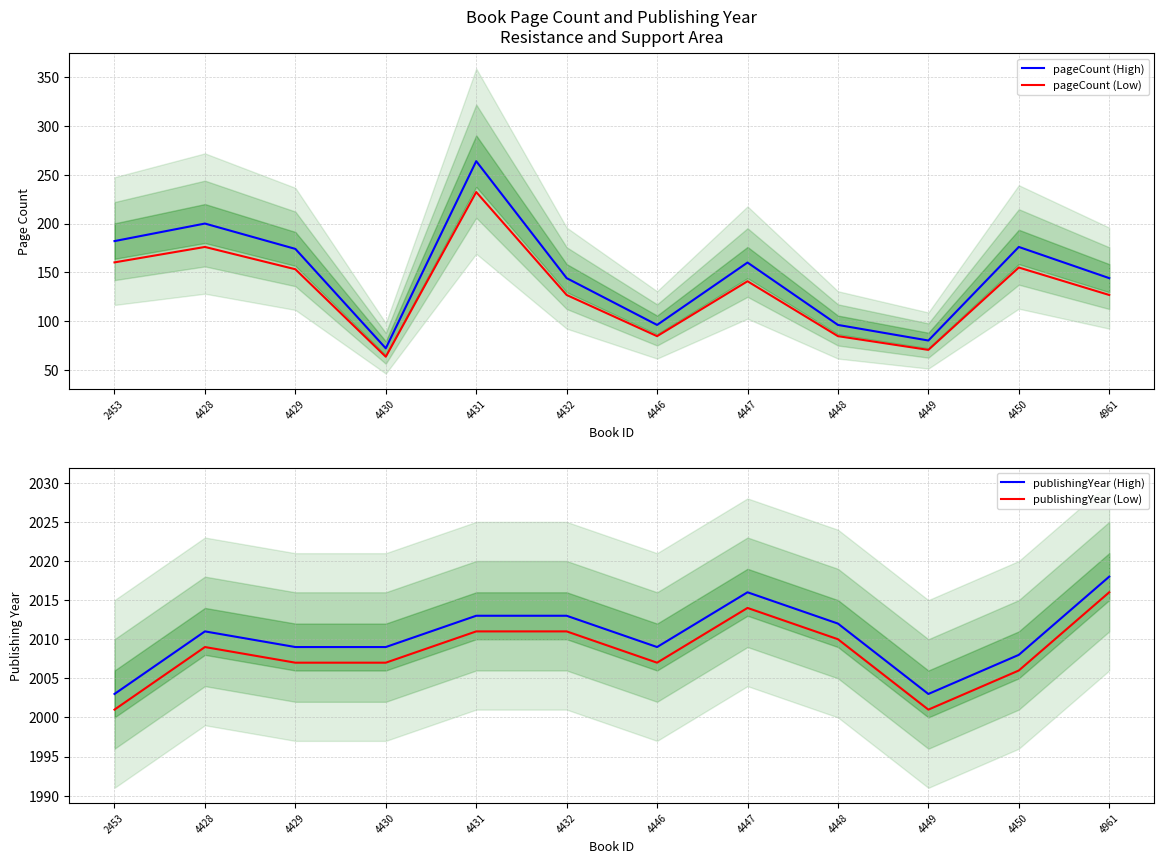

Rank the categories by publishingYear (Low) value from lowest to highest.

2453, 4449, 4450, 4429, 4430, 4446, 4428, 4448, 4431, 4432, 4447, 4961